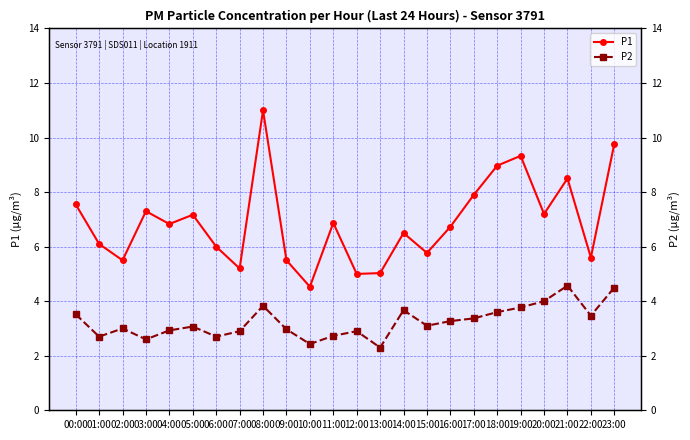

What is the average value of the P1 series?

6.9